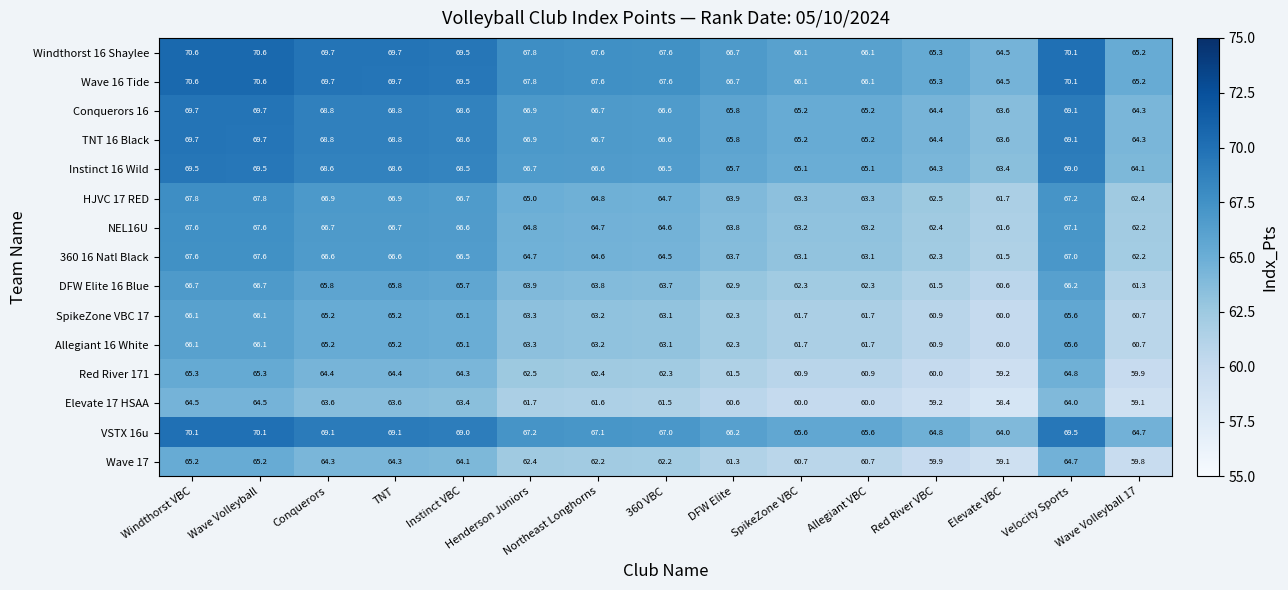

What is the spread (max minus min) of values at Allegiant VBC?

6.1